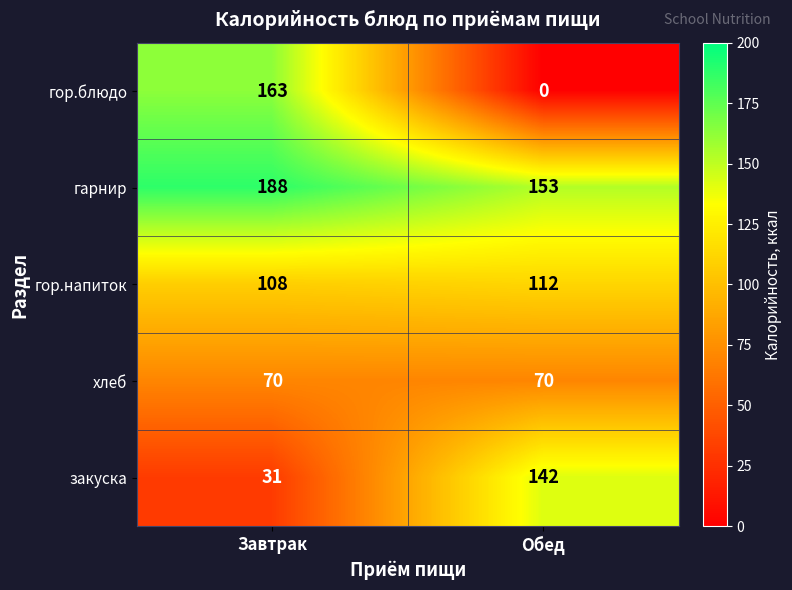

Reading left to right, list all the values displayed in this chart.

гор.блюдо: Завтрак=163	Обед=0
гарнир: Завтрак=188	Обед=153
гор.напиток: Завтрак=108	Обед=112
хлеб: Завтрак=70	Обед=70
закуска: Завтрак=31	Обед=142